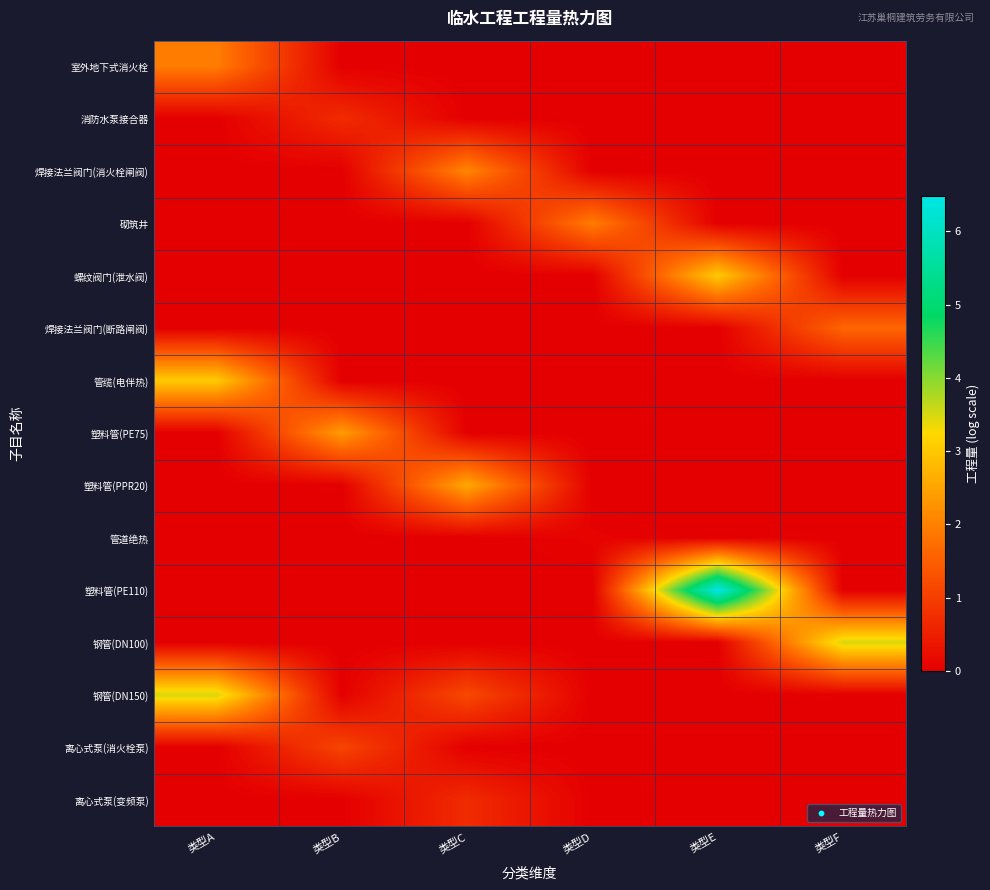

How many distinct data groups are displayed?

15